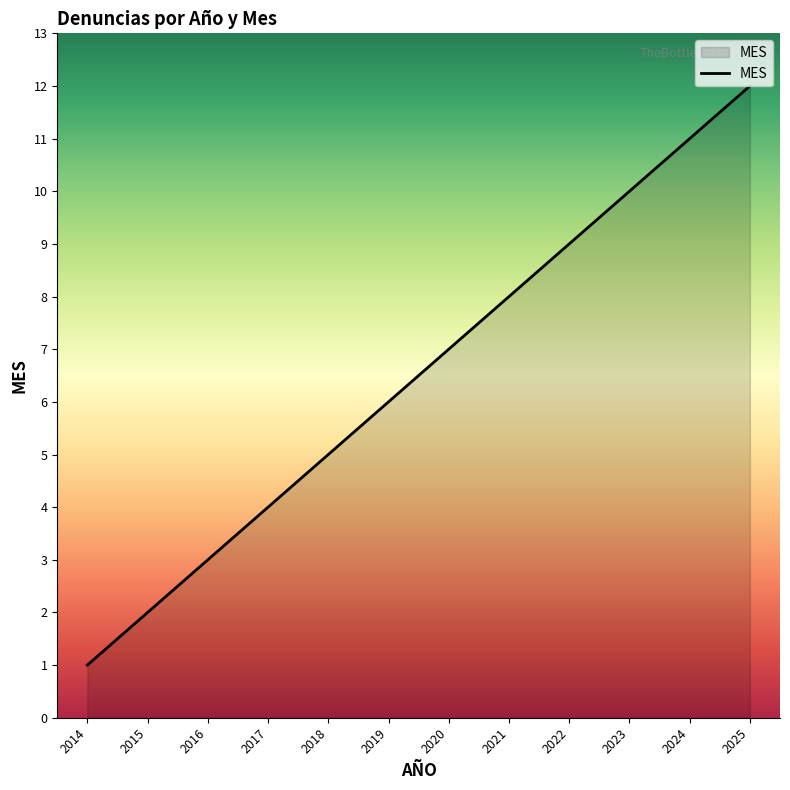

What is the sum of all values?

78